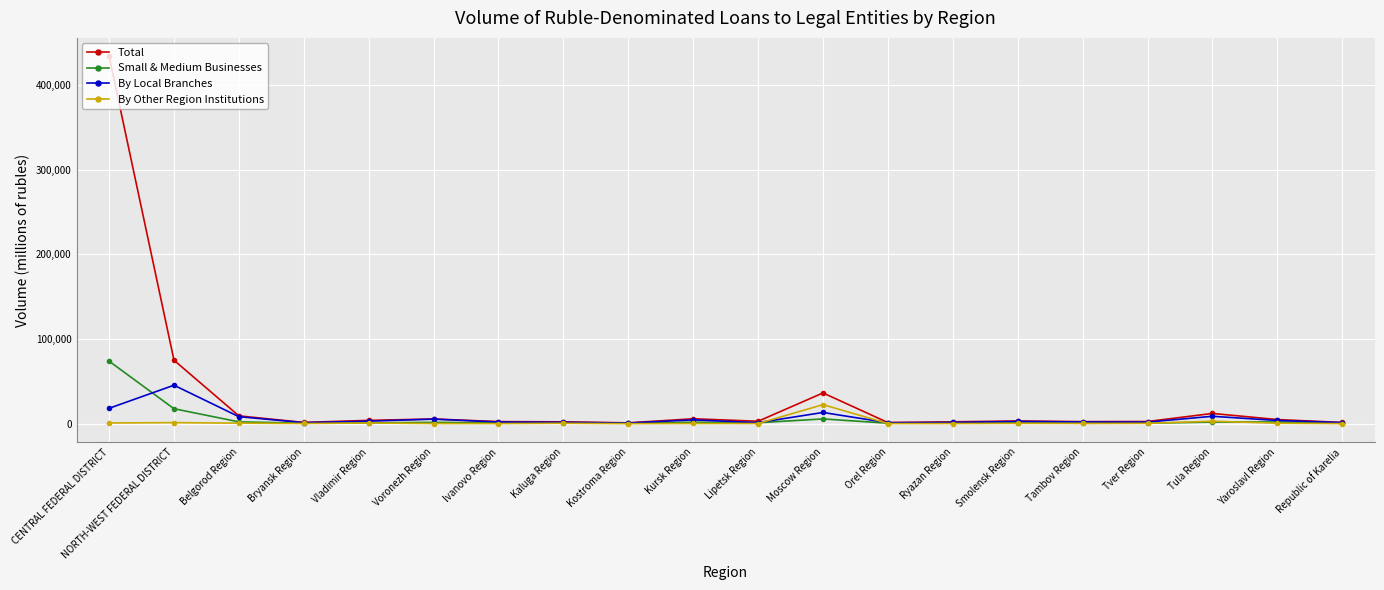

Where is the first local maximum for By Local Branches?

NORTH-WEST FEDERAL DISTRICT